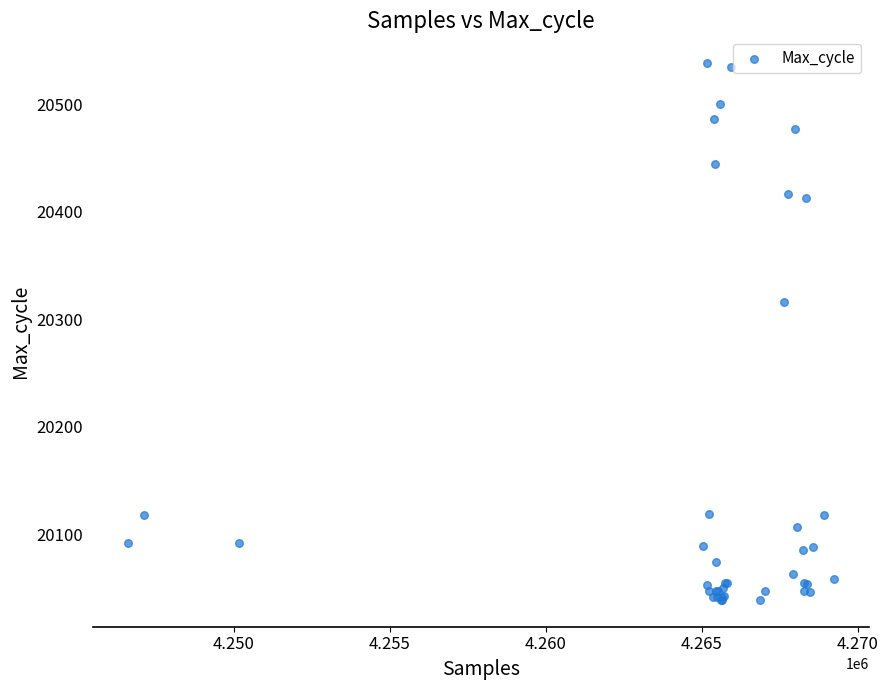

What Y value in the scatter plot is closest to 20288?

20316